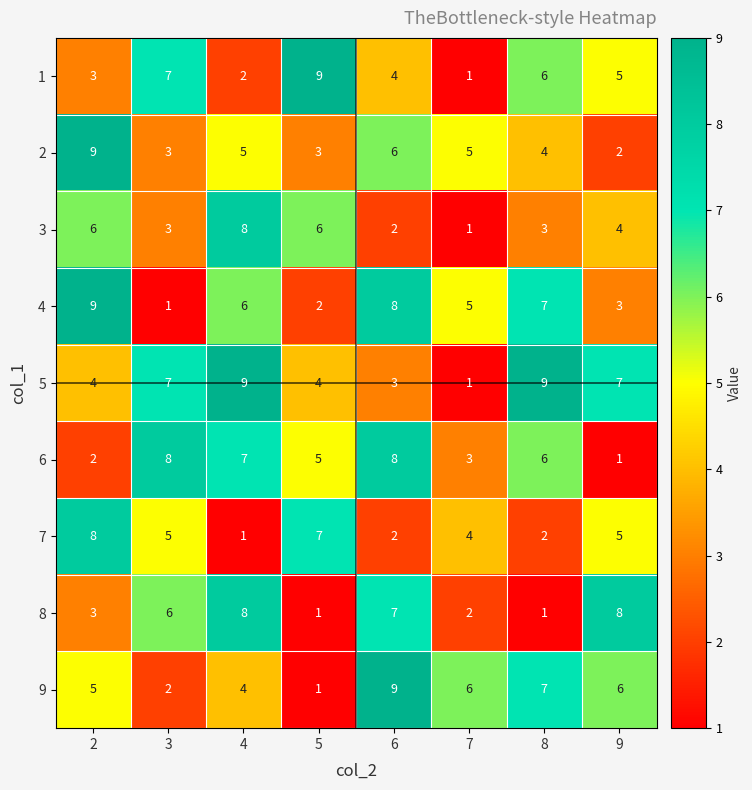

What is the maximum value shown in the chart?

9